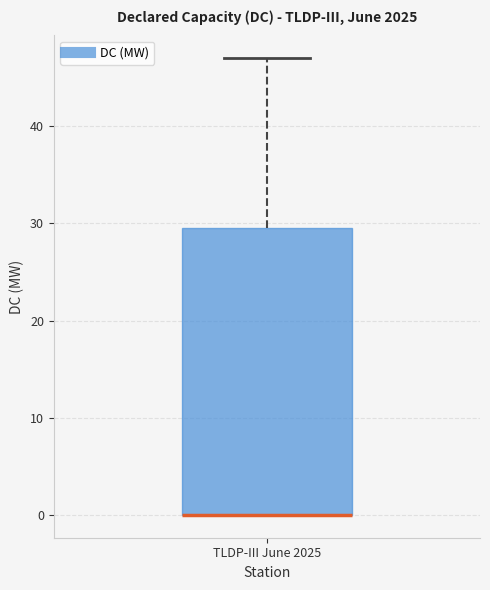

Transcribe this box plot: give where the median line is, the range the box spans, and where the two whiskers end, as read against the y-axis. The values are not printed on the chart, so give them approximately, as read against the axis.

median 0 (drawn on the box's lower edge), box 0 to 30, whiskers 0 to 47